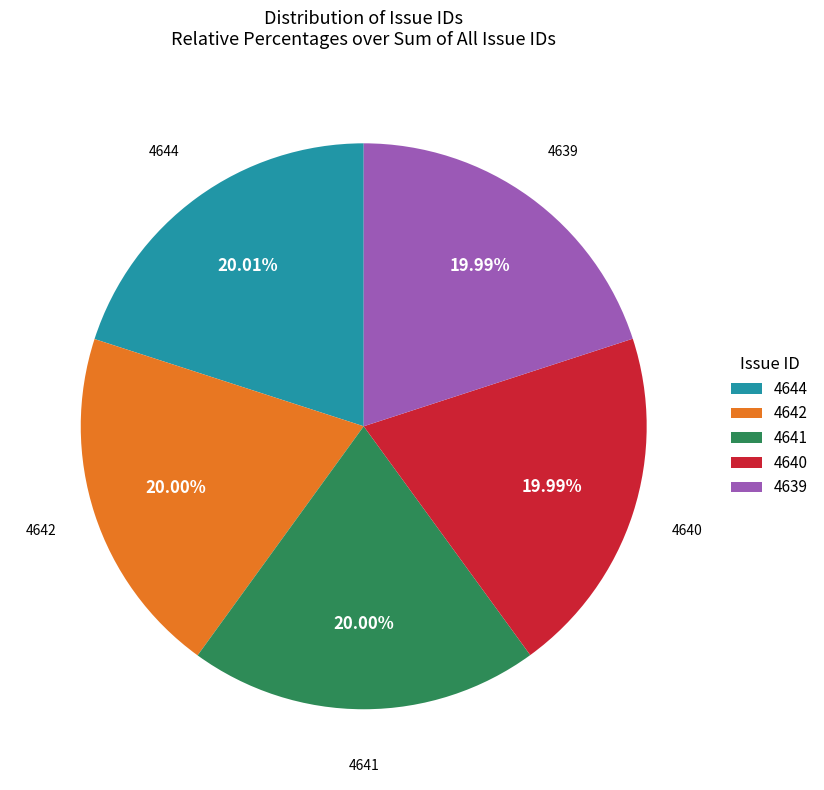

To the nearest percent, what is the average slice percentage?

20%